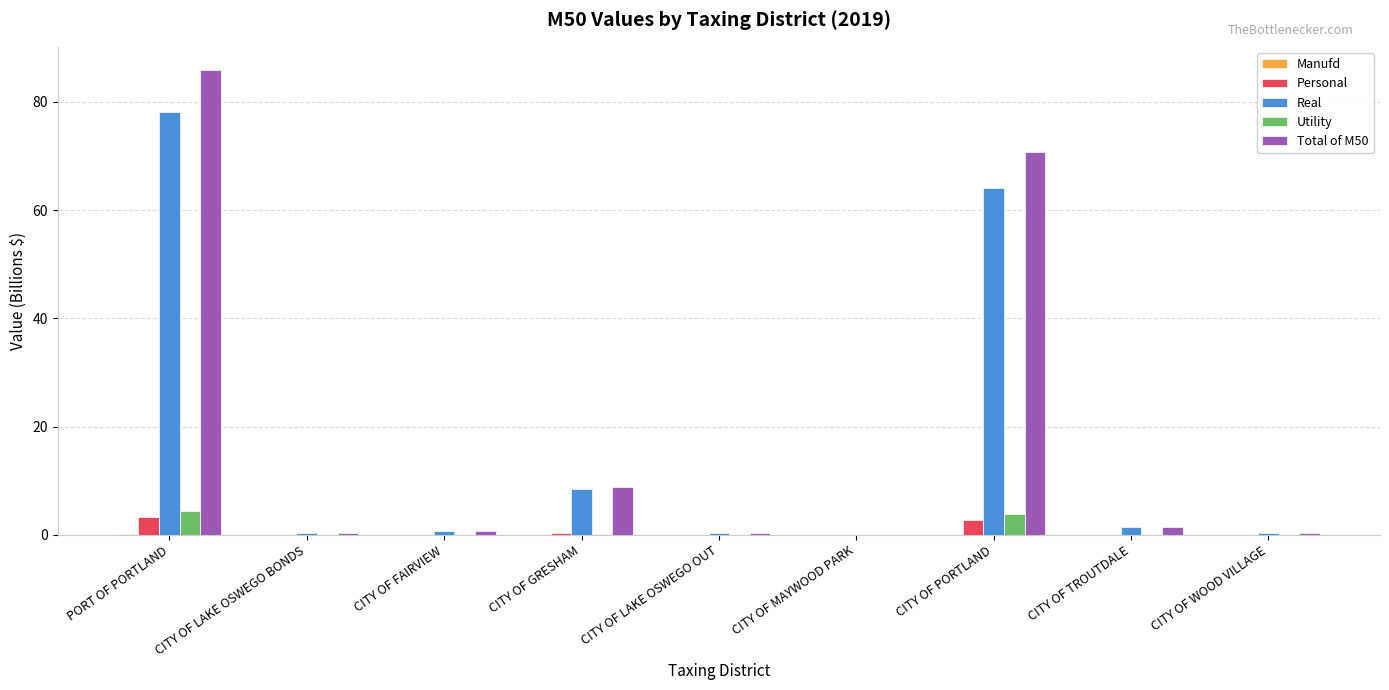

At which category does the chart reach its peak across all series?

PORT OF PORTLAND